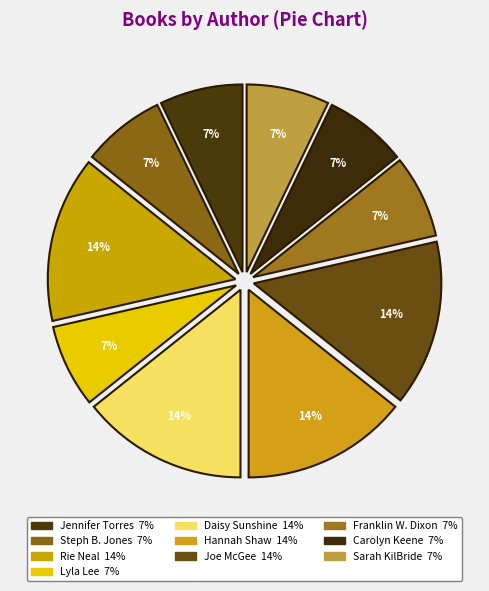

How many segments does this pie chart have?

10